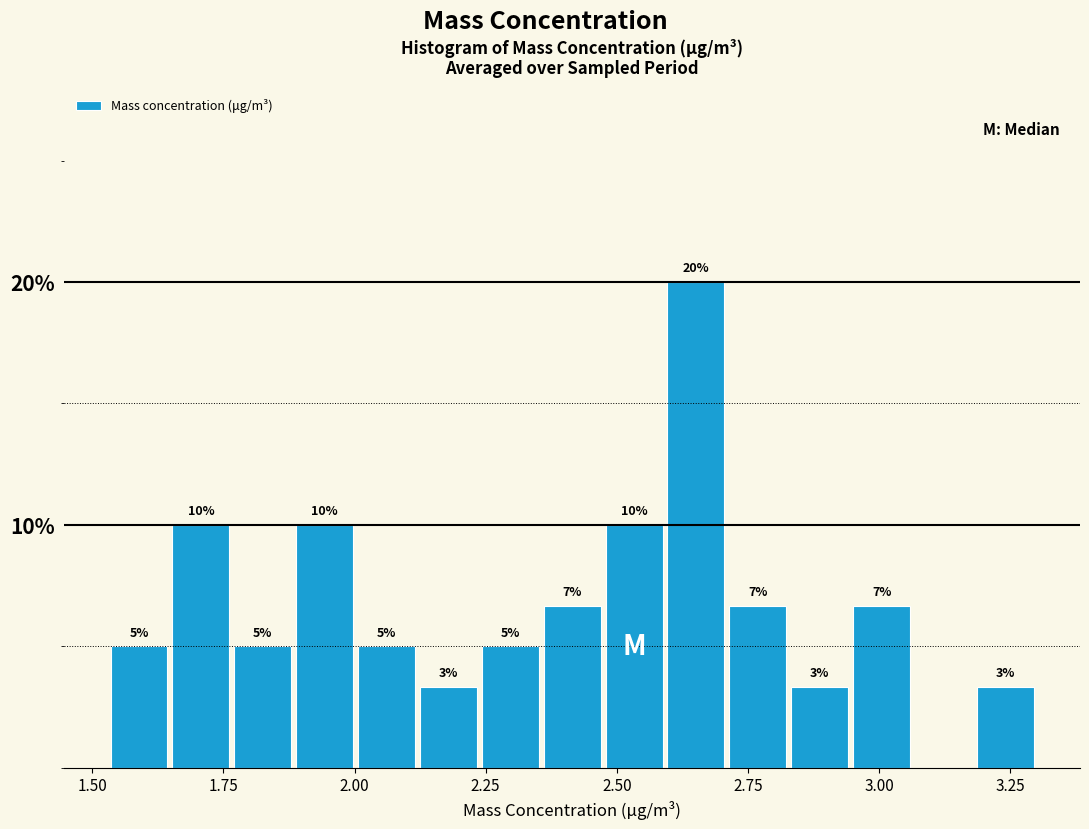

Around what value on the x-axis is the tallest bar? Give the approximate position of its centre, as read against the axis.

2.65